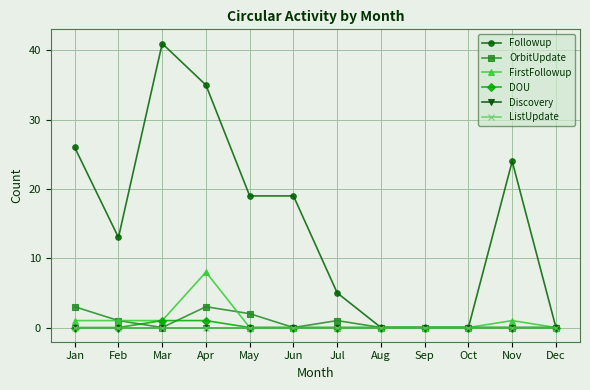

How many positive values does the OrbitUpdate series have?

5